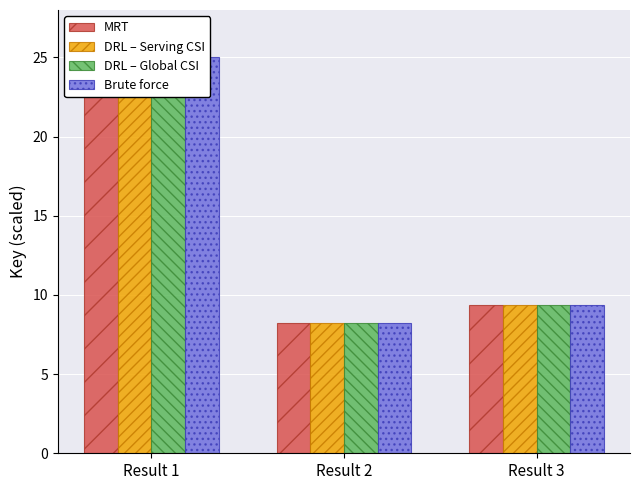

How many data points in Key (DRL-Global) are less than 9?

1